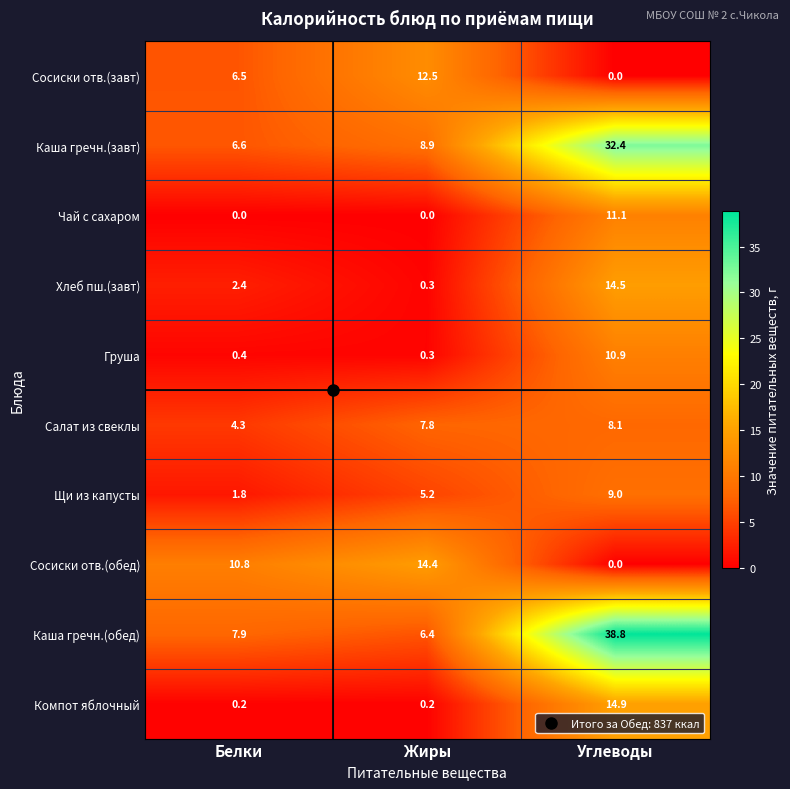

Where is Каша гречн.(завт) nearest to the value 19?

Жиры